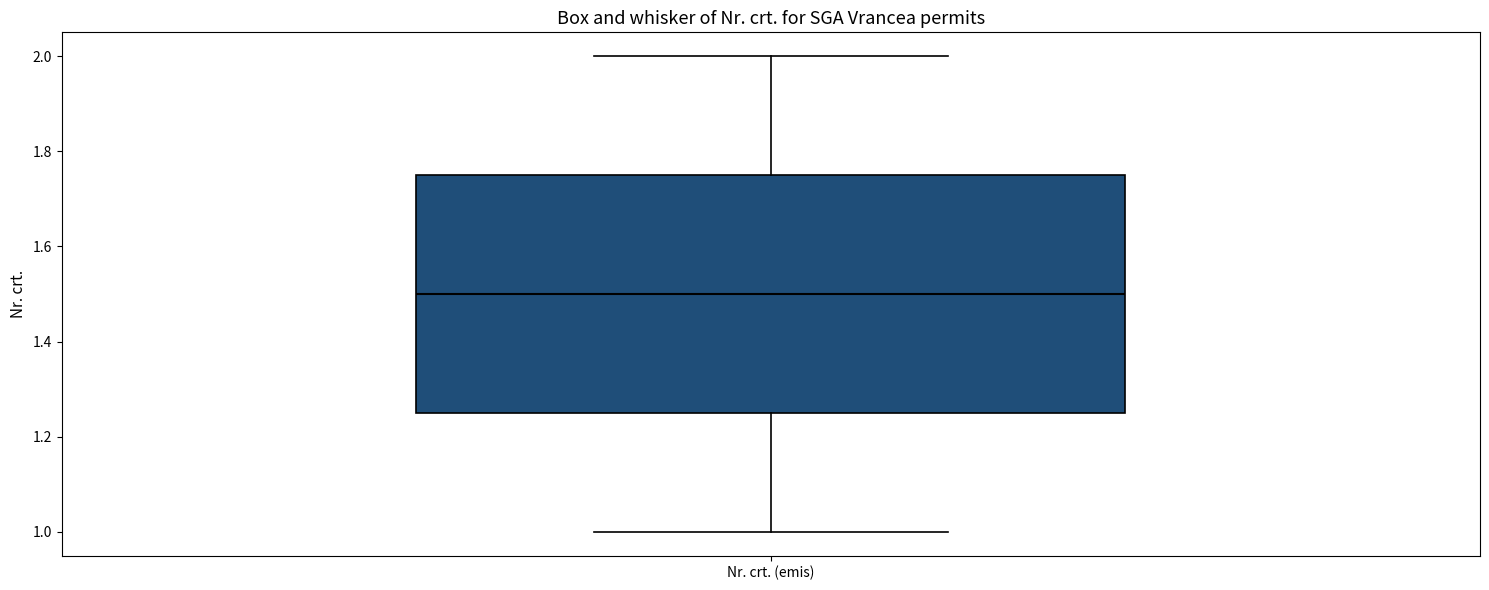

Read this box plot against the y-axis: the position of the median line, the range covered by the box, and the ends of both whiskers. The values are not printed on the chart, so give them approximately, as read against the axis.

median 1.50, box 1.26 to 1.76, whiskers 1.00 to 2.00